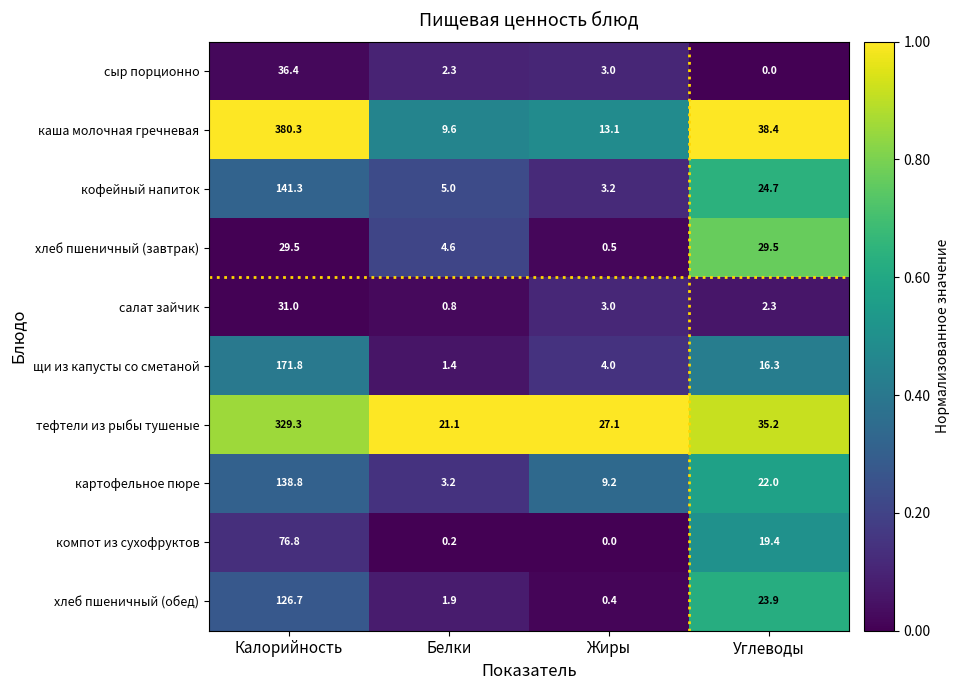

Rank the series at Углеводы from highest to lowest value.

каша молочная гречневая, тефтели из рыбы тушеные, хлеб пшеничный (завтрак), кофейный напиток, хлеб пшеничный (обед), картофельное пюре, компот из сухофруктов, щи из капусты со сметаной, салат зайчик, сыр порционно